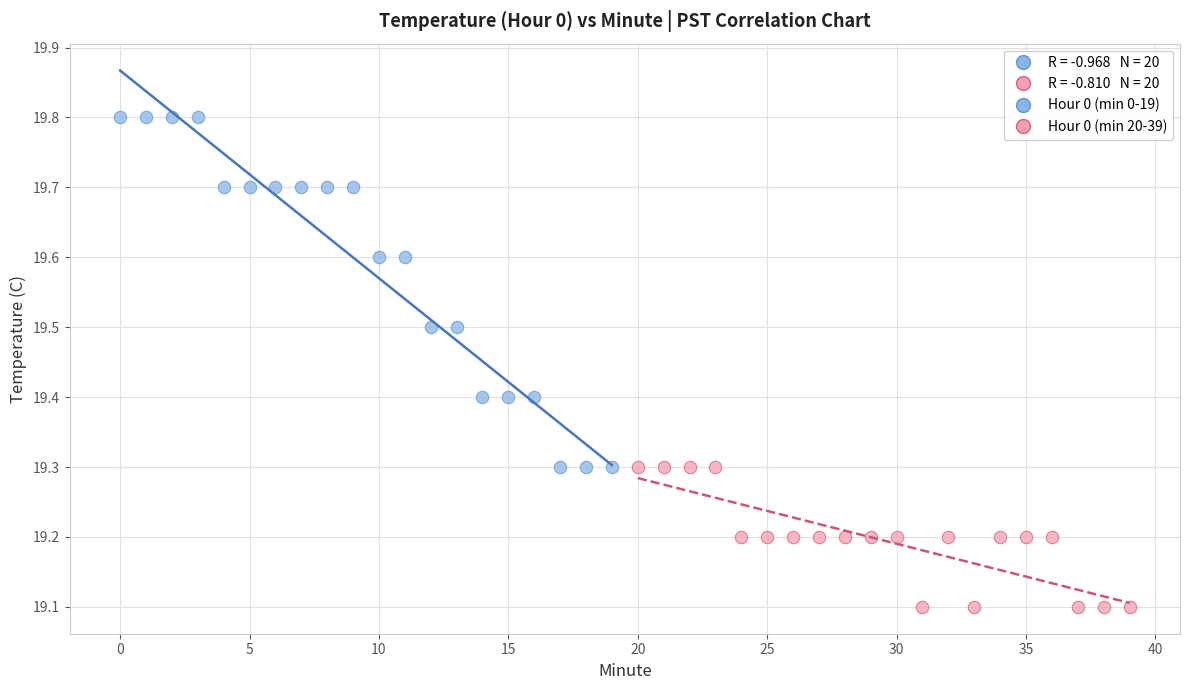

Which series contains the lowest Y value?

Hour 0 (min 20-39)